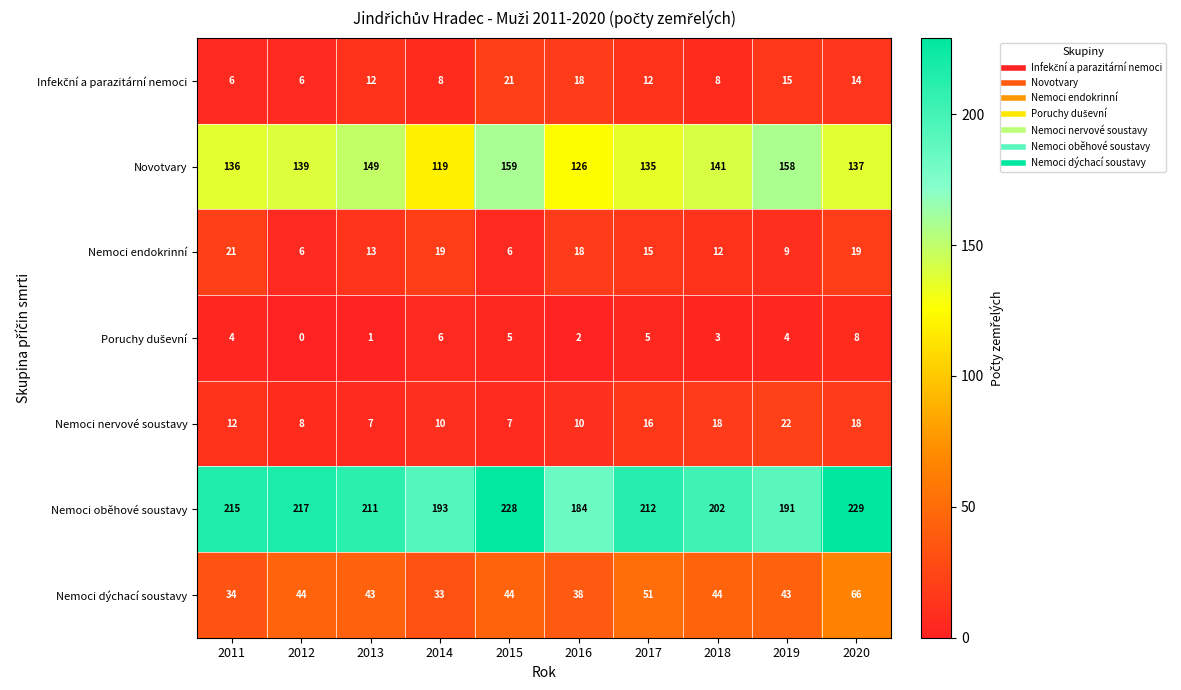

What is the average value of the Nemoci endokrinní series?

14